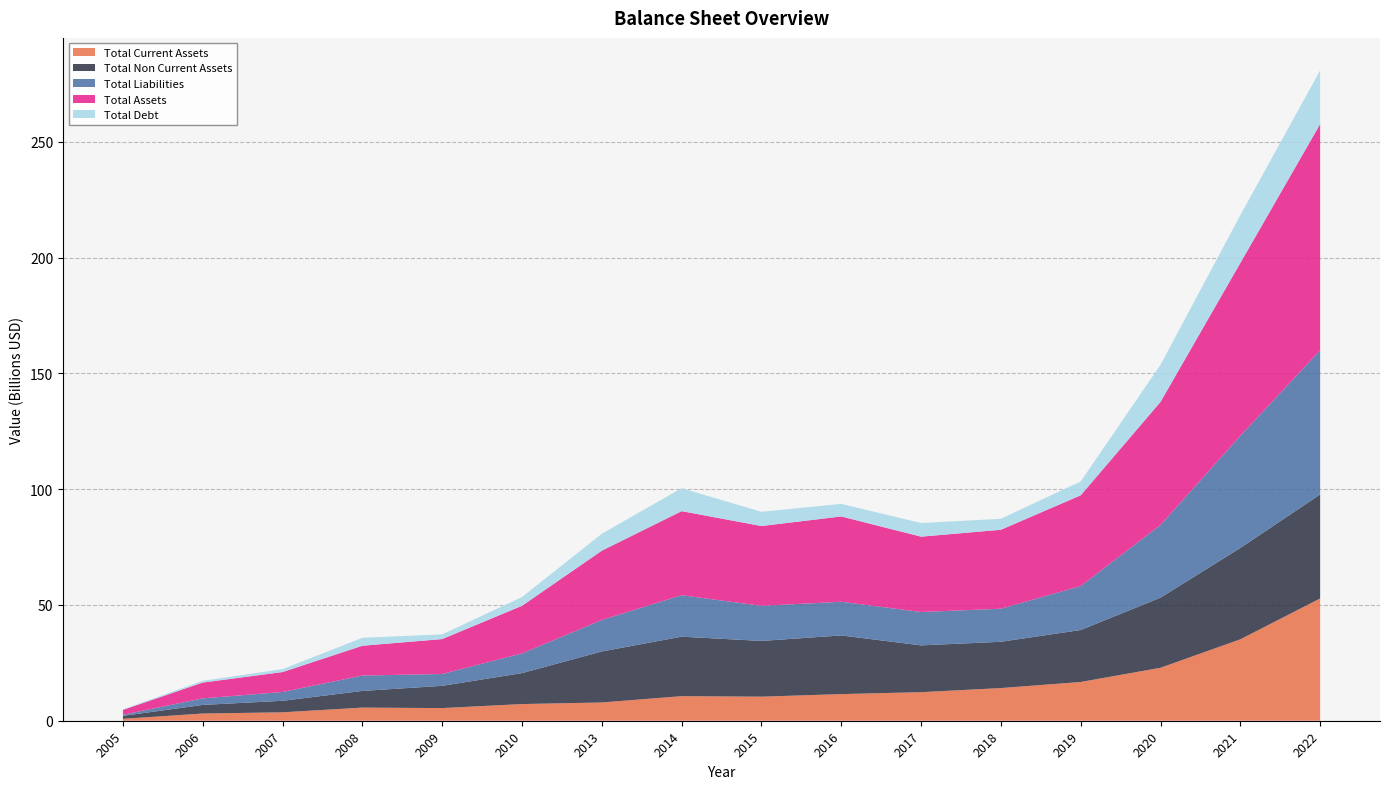

Reading left to right, extract all data points from this chart.

Total Current Assets: 821018000	3119610000	3636895000	5673318000	5463082000	7201300000	7883700000	10612400000	10395700000	11501500000	12328200000	14107500000	16729500000	22873300000	35155500000	52803000000
Total Non Current Assets: 1277211000	3708342000	4973527000	7196390000	9606424000	13367236000	22024800000	25686000000	24064100000	25331800000	20210300000	19984600000	22449900000	30263500000	39446600000	44898000000
Total Liabilities: 492719000	2827662000	3803051000	6641418000	5123783000	8493909000	13618800000	17903900000	15161300000	14542400000	14409100000	14276600000	18984600000	31413700000	48453000000	62246800000
Total Assets: 2098229000	6827952000	8610422000	12869708000	15069506000	20568536000	29908500000	36298400000	34459800000	36833300000	32538500000	34092100000	39179400000	53136800000	74602100000	97701000000
Total Debt: 225321000	775841000	1262519000	3439645000	2044300000	3777570000	7321300000	9921100000	6145500000	5432700000	5896400000	4741500000	5982400000	16033400000	20653700000	23173100000